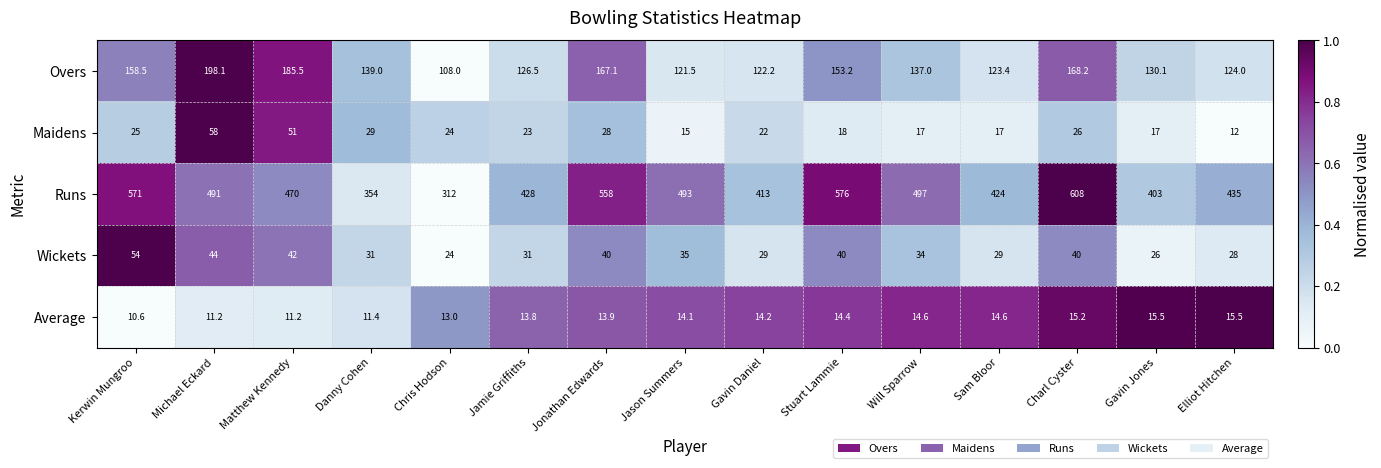

At which category does the chart reach its minimum across all series?

Kerwin Mungroo